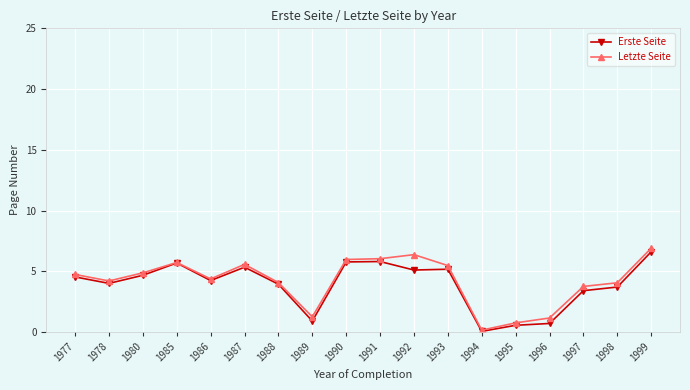

Between 1977 and 1992, which series saw the biggest shift?

Letzte Seite